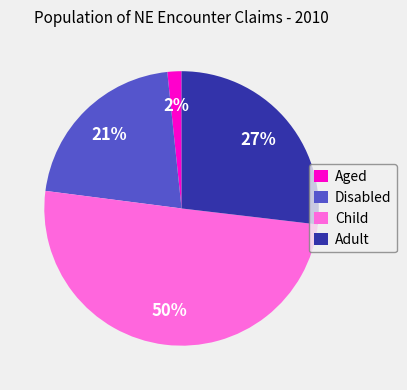

What is the majority slice?

Child